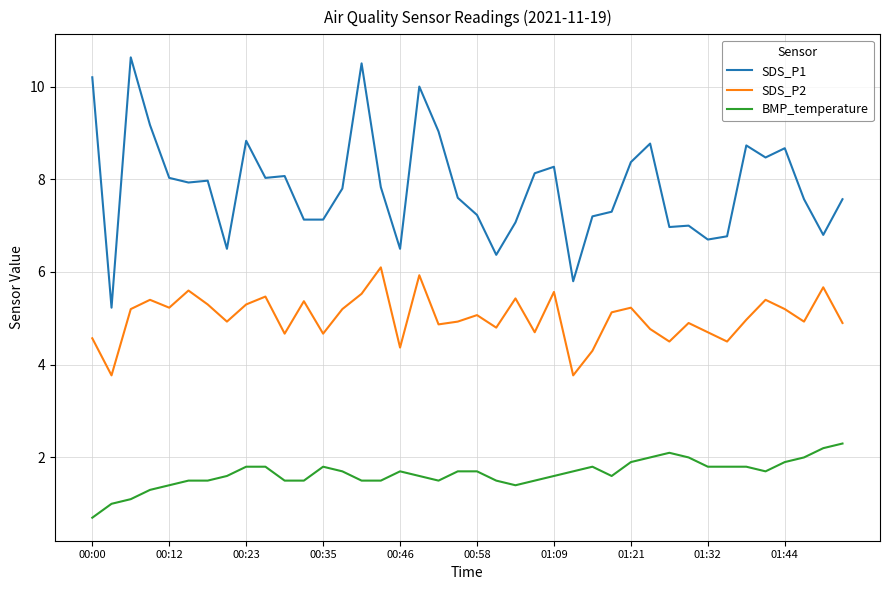

Which series has the largest total across all categories?

SDS_P1